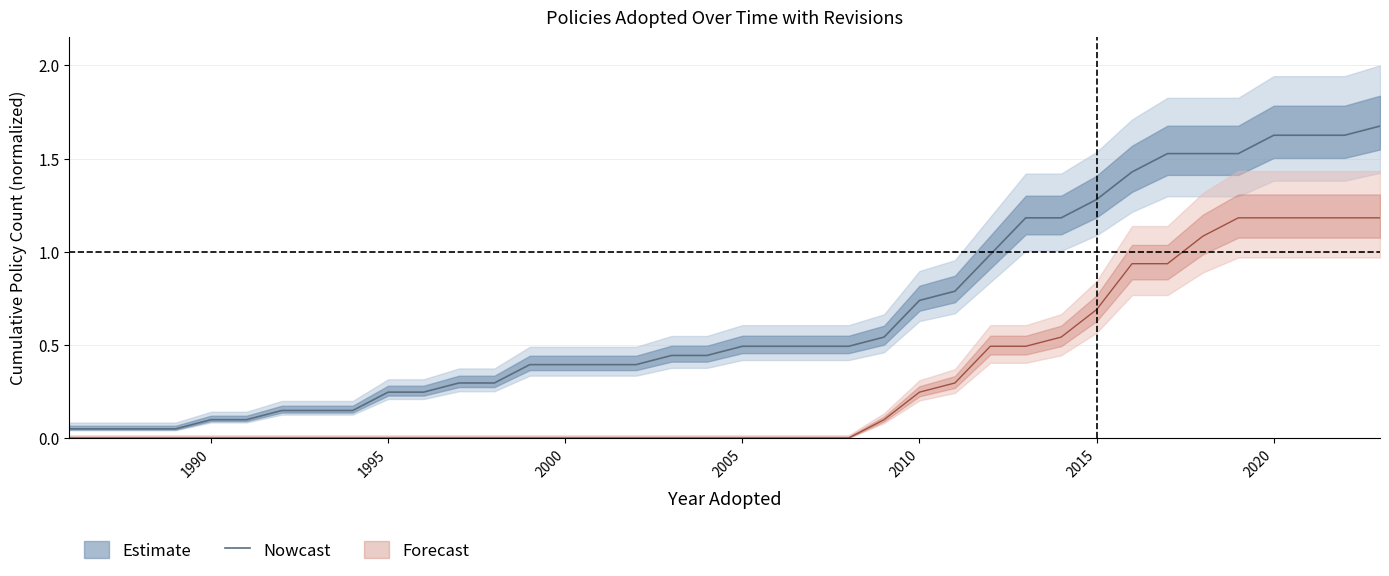

True or false: the data has more than 1 interior local peaks.

False